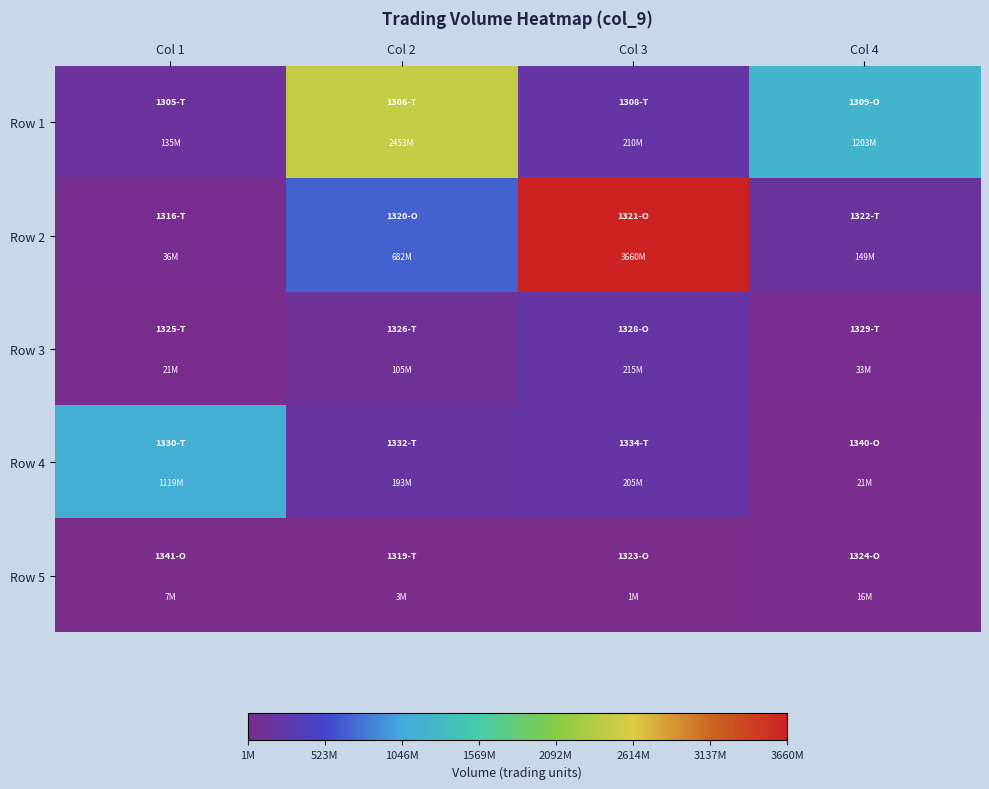

Rank the series by their maximum value, from lowest to highest.

Row 5, Row 3, Row 4, Row 1, Row 2